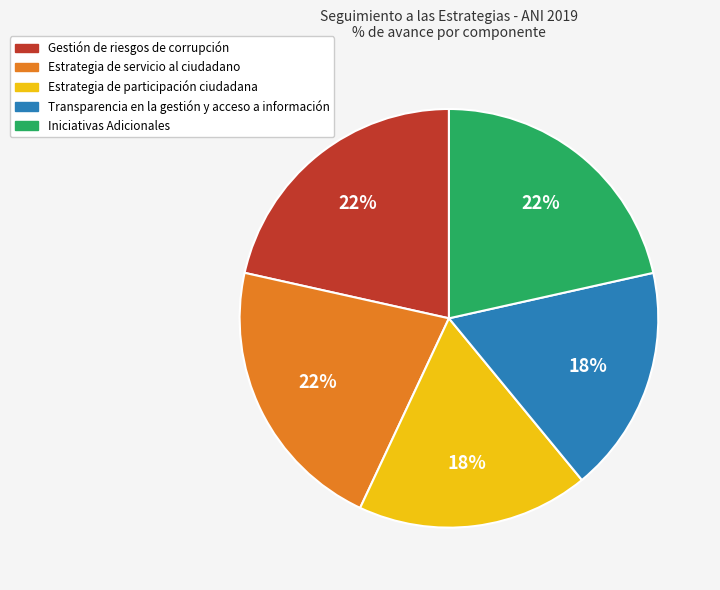

How many slices are in this pie chart?

5